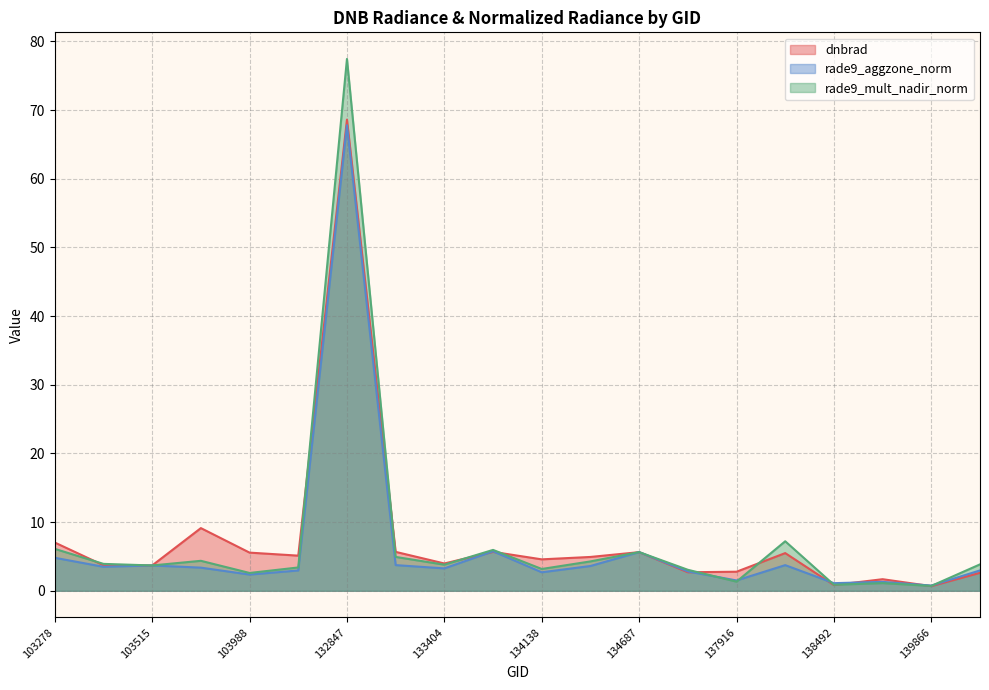

Which series has the largest total across all categories?

dnbrad